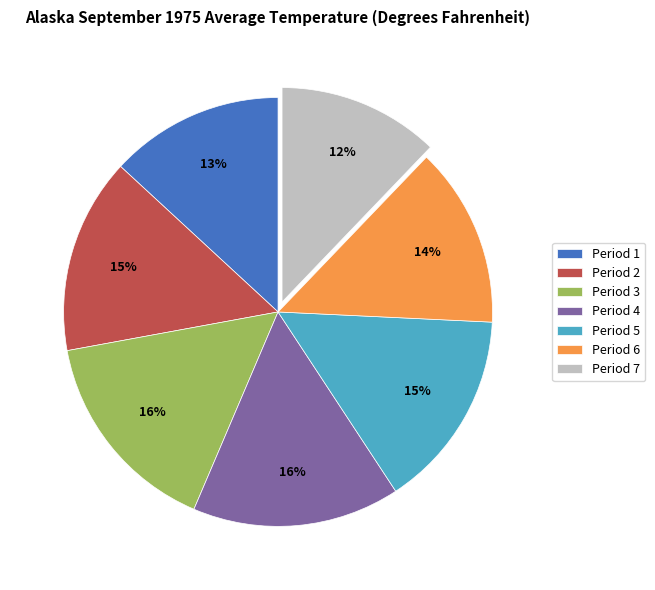

Do Period 4 and Period 1 together represent more than half of the pie?

No